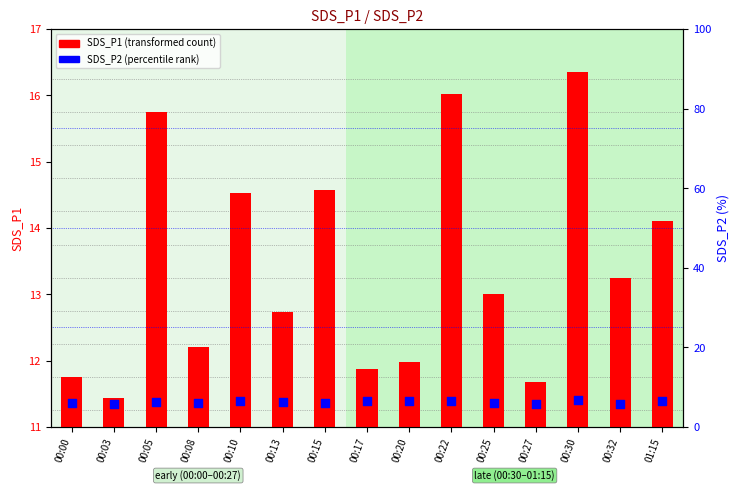

Which series has the largest total across all categories?

SDS_P1